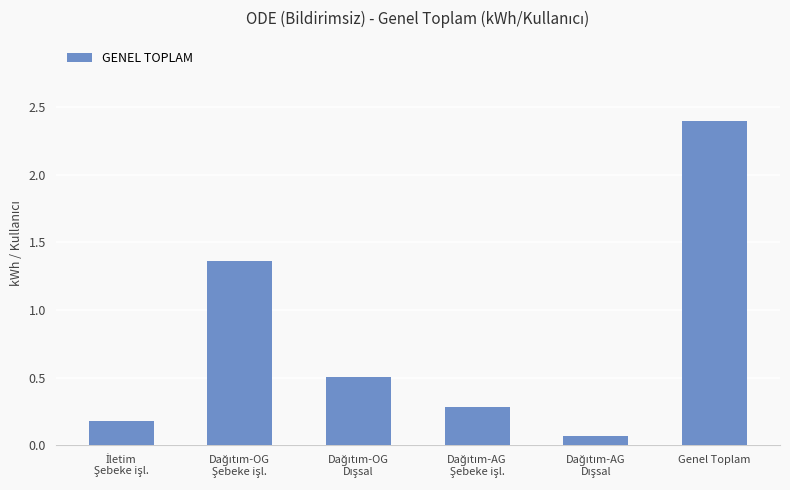

What is the label of the 1st bar from the right?

Genel Toplam